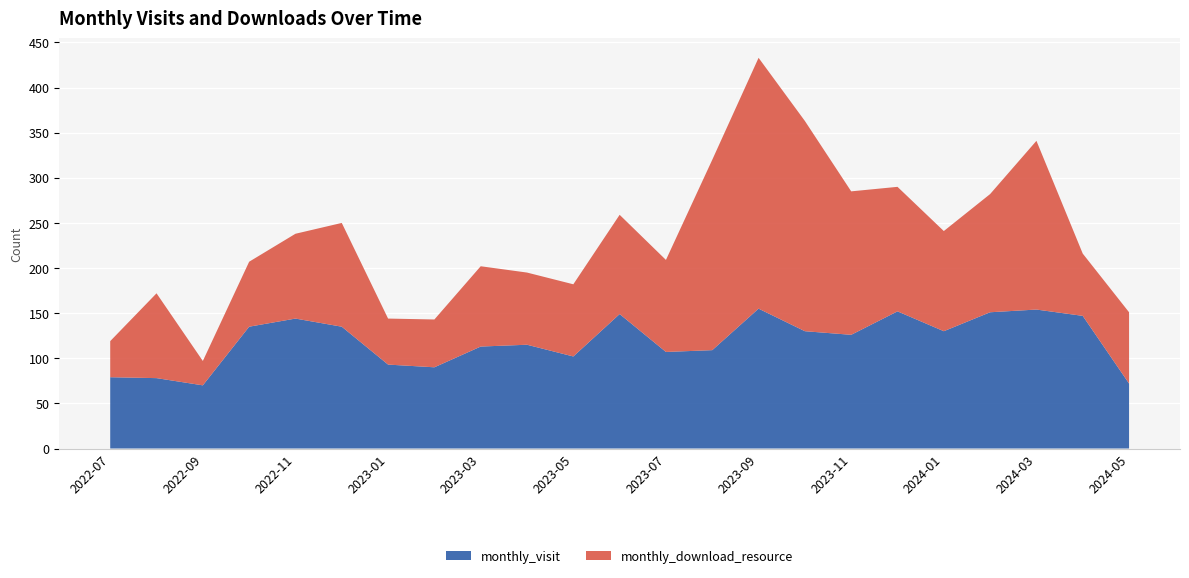

Reading left to right, transcribe all the data shown in this chart.

monthly_visit: 79	78	70	135	144	135	93	90	113	115	102	149	107	109	155	130	126	152	130	151	154	147	72
monthly_download_resource: 40	94	27	72	94	115	51	53	89	80	80	110	102	211	278	233	159	138	111	131	187	69	79